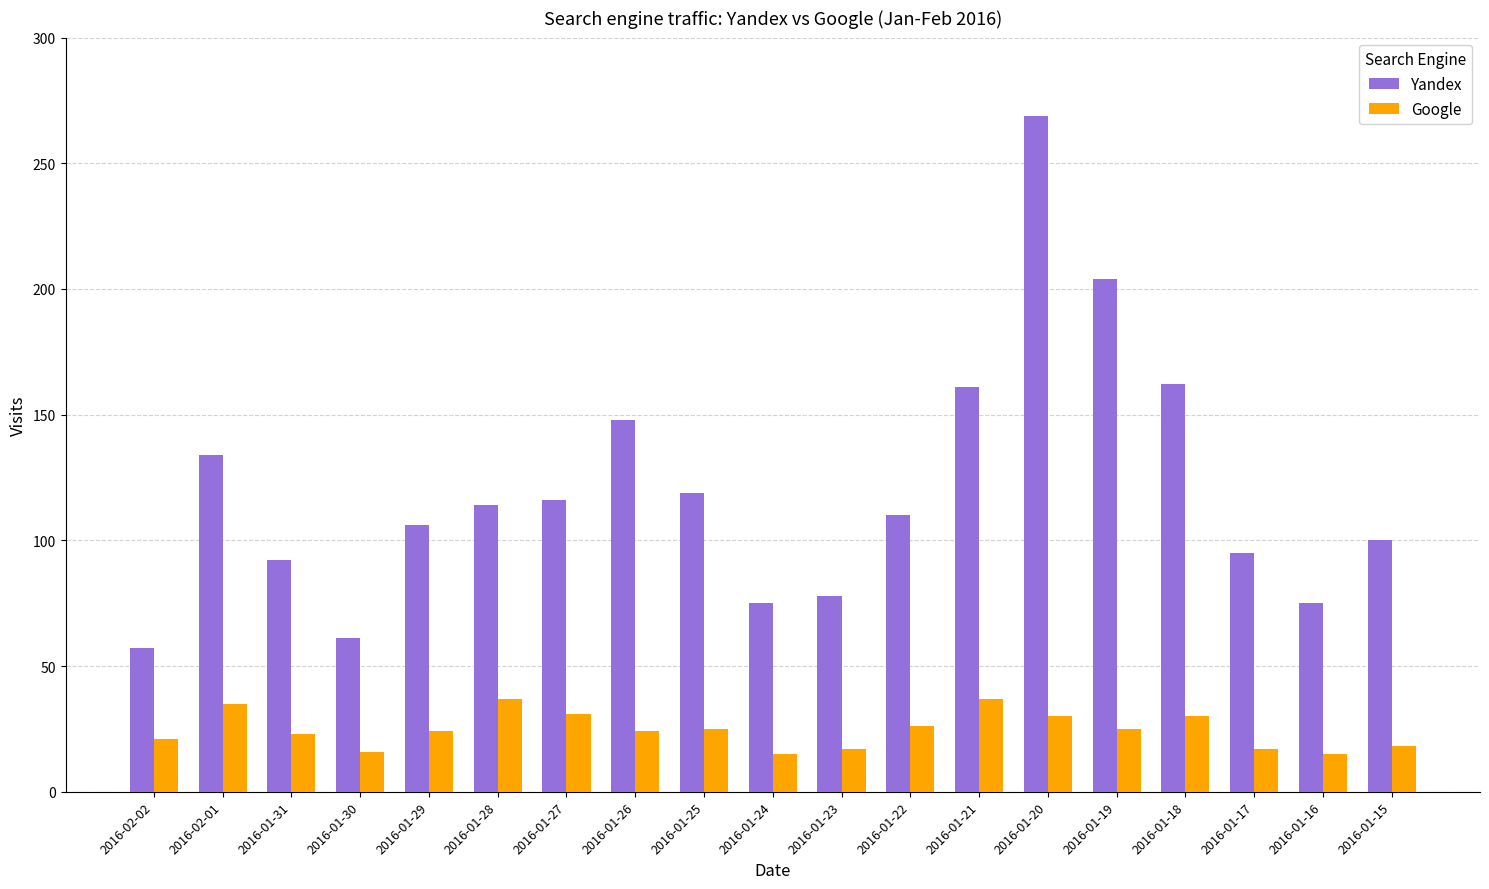

What position from the left is 2016-01-24?

10